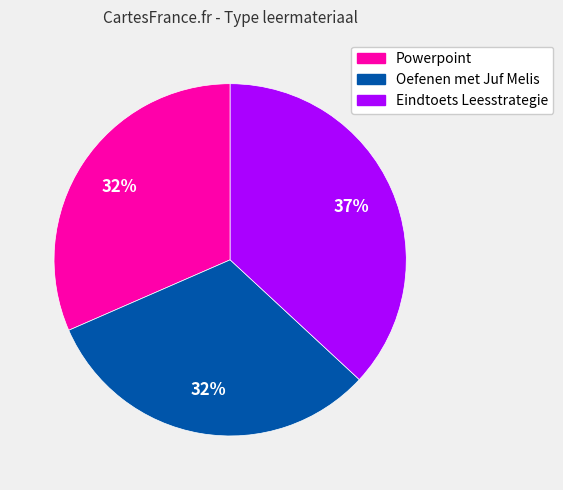

Which slice is the largest?

Eindtoets Leesstrategie